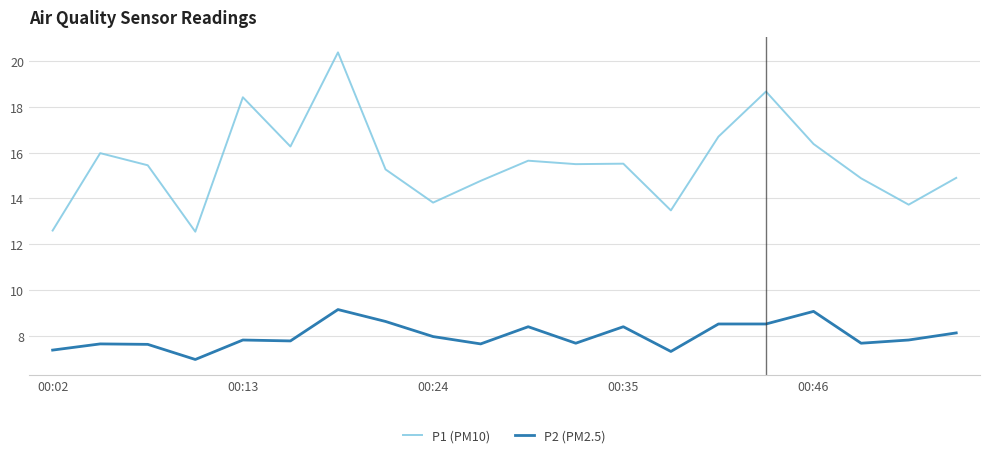

What is the maximum value shown in the chart?

20.4